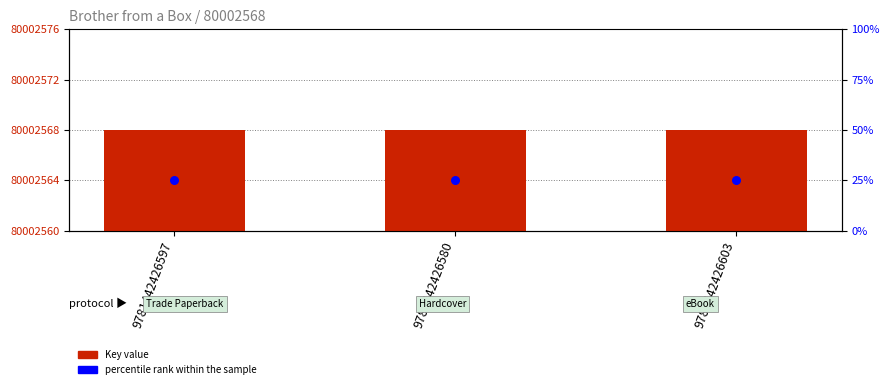

What are all the series names shown in the legend?

Key, percentile rank within the sample